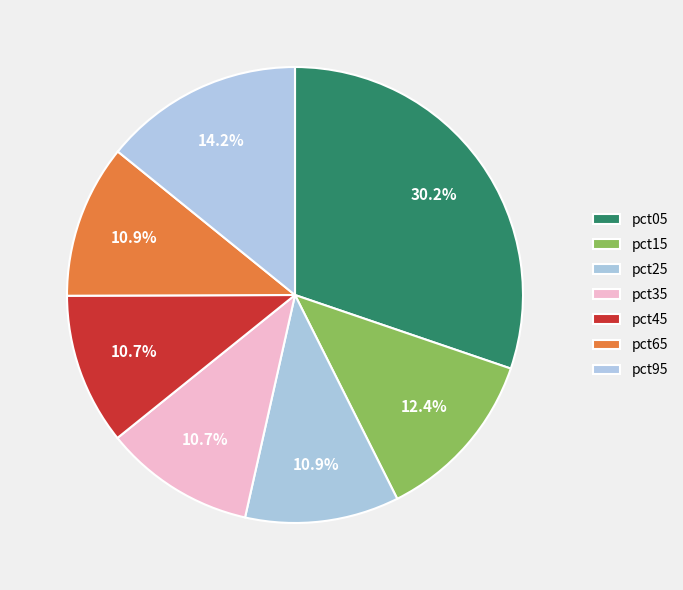

Does pct15 represent more than half of the total?

No